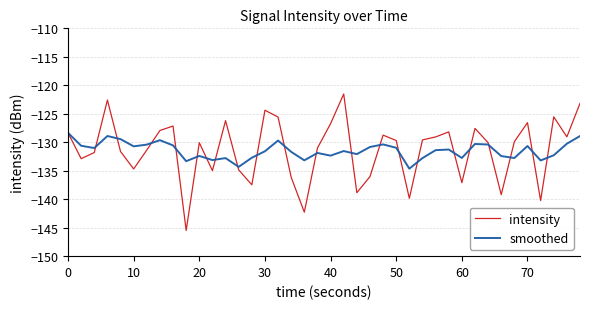

What is the smallest value displayed?

-145.5